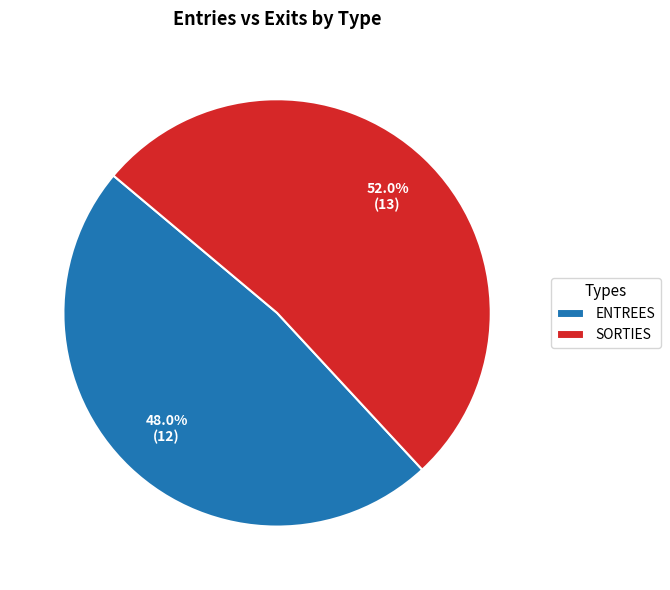

To the nearest percent, what is the difference between the ENTREES and SORTIES slice percentages?

4%